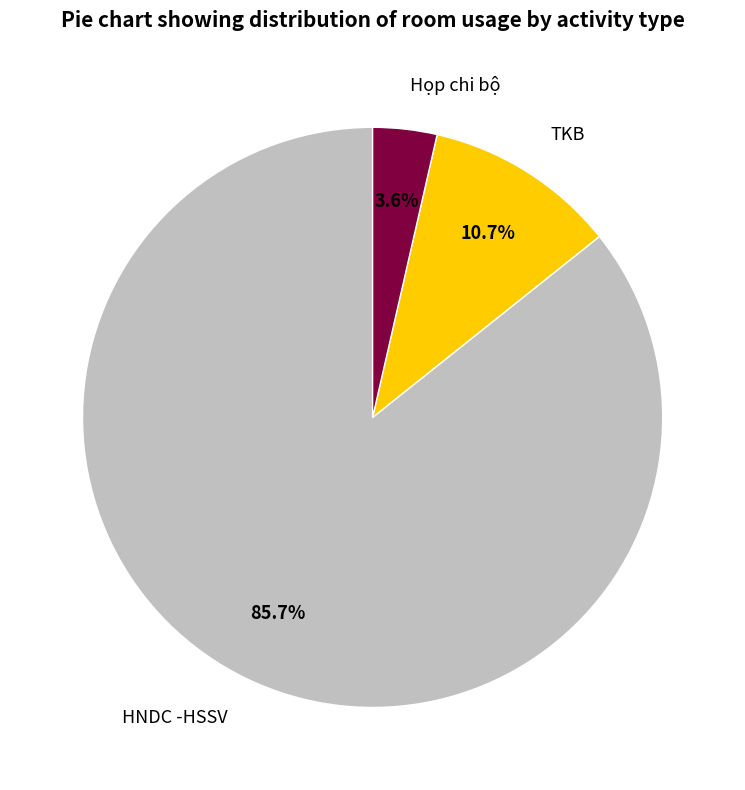

Between HNDC -HSSV and Họp chi bộ, which is larger?

HNDC -HSSV